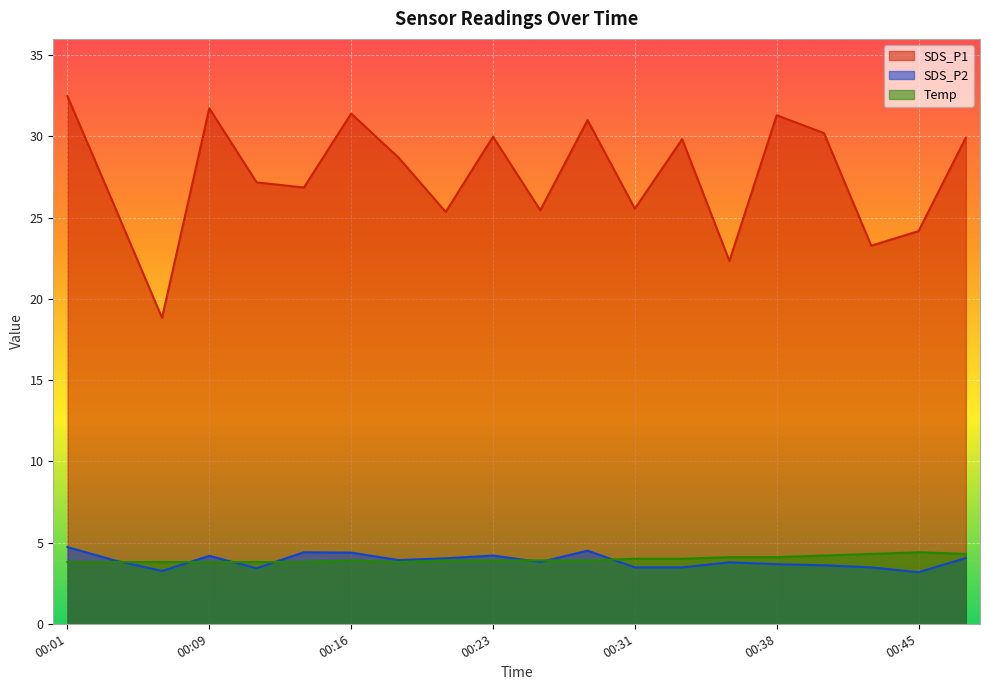

Reading left to right, list all the values displayed in this chart.

SDS_P1: 00:01=32.5	00:04=25.7	00:06=18.8	00:09=31.7	00:11=27.2	00:14=26.9	00:16=31.4	00:19=28.7	00:21=25.4	00:23=30.0	00:26=25.4	00:28=31.0	00:31=25.6	00:33=29.8	00:36=22.3	00:38=31.3	00:41=30.2	00:43=23.3	00:45=24.2	00:48=29.9
SDS_P2: 00:01=4.7	00:04=3.9	00:06=3.2	00:09=4.2	00:11=3.4	00:14=4.4	00:16=4.4	00:19=3.9	00:21=4.0	00:23=4.2	00:26=3.8	00:28=4.5	00:31=3.5	00:33=3.5	00:36=3.8	00:38=3.7	00:41=3.6	00:43=3.5	00:45=3.2	00:48=4.0
Temp: 00:01=3.8	00:04=3.8	00:06=3.8	00:09=3.8	00:11=3.8	00:14=3.8	00:16=3.9	00:19=3.8	00:21=3.9	00:23=3.9	00:26=3.9	00:28=3.9	00:31=4.0	00:33=4.0	00:36=4.1	00:38=4.1	00:41=4.2	00:43=4.3	00:45=4.4	00:48=4.3